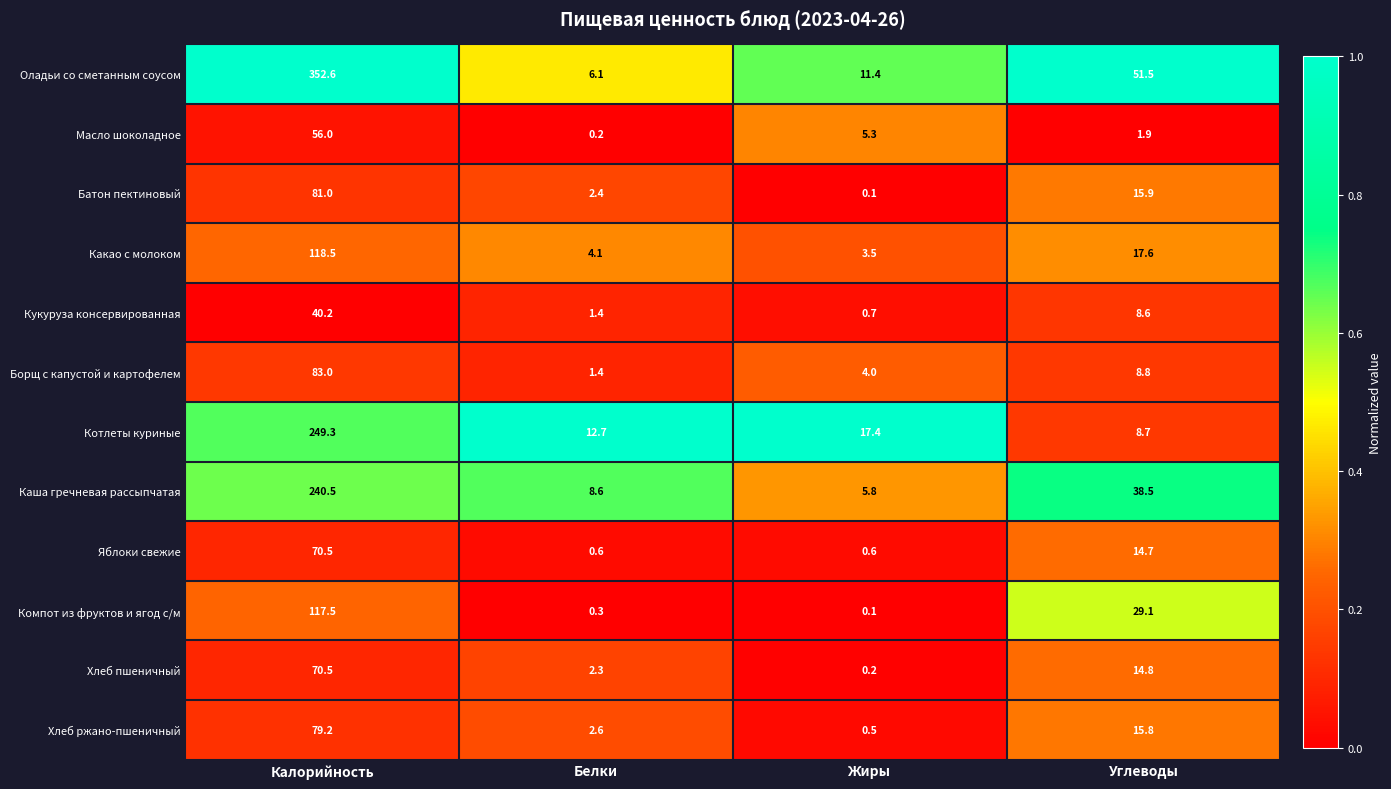

Is it true that Яблоки свежие equals 70.5 at Калорийность?

True